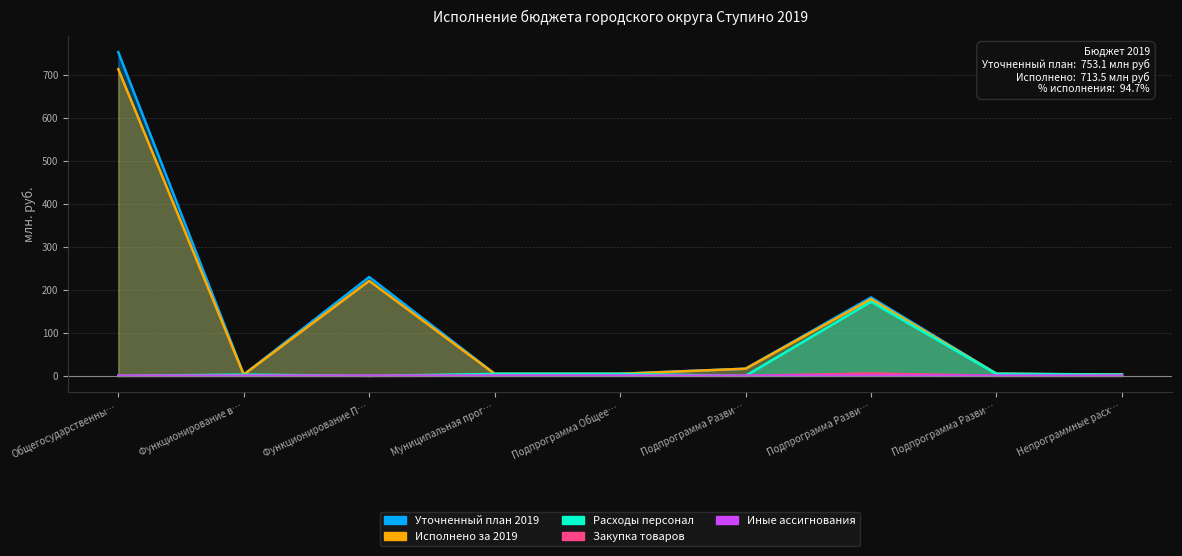

Which category has the highest value in the Иные ассигнования series?

Подпрограмма Разви…